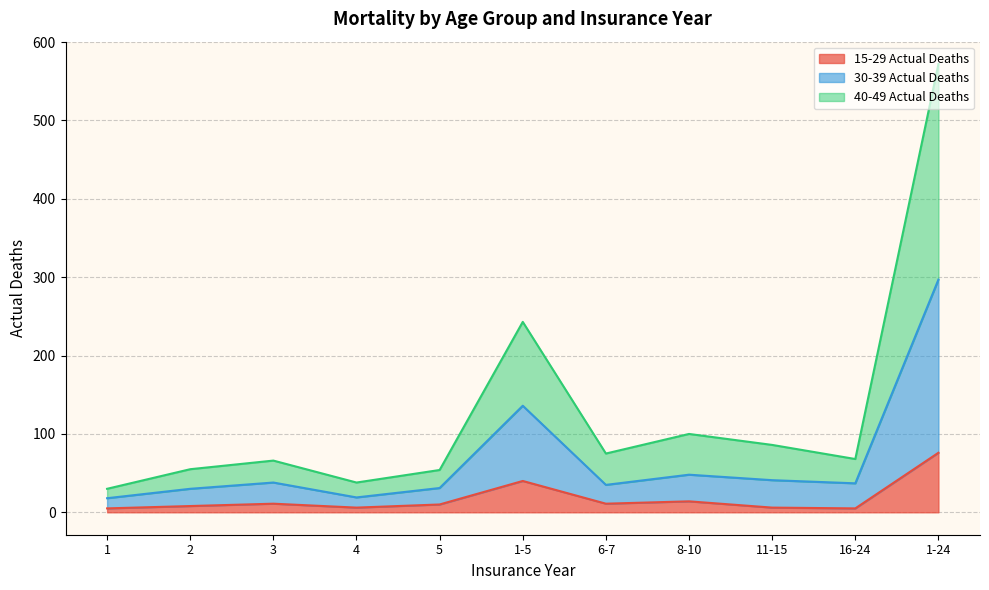

Between 11-15 and 16-24, which is larger?

11-15